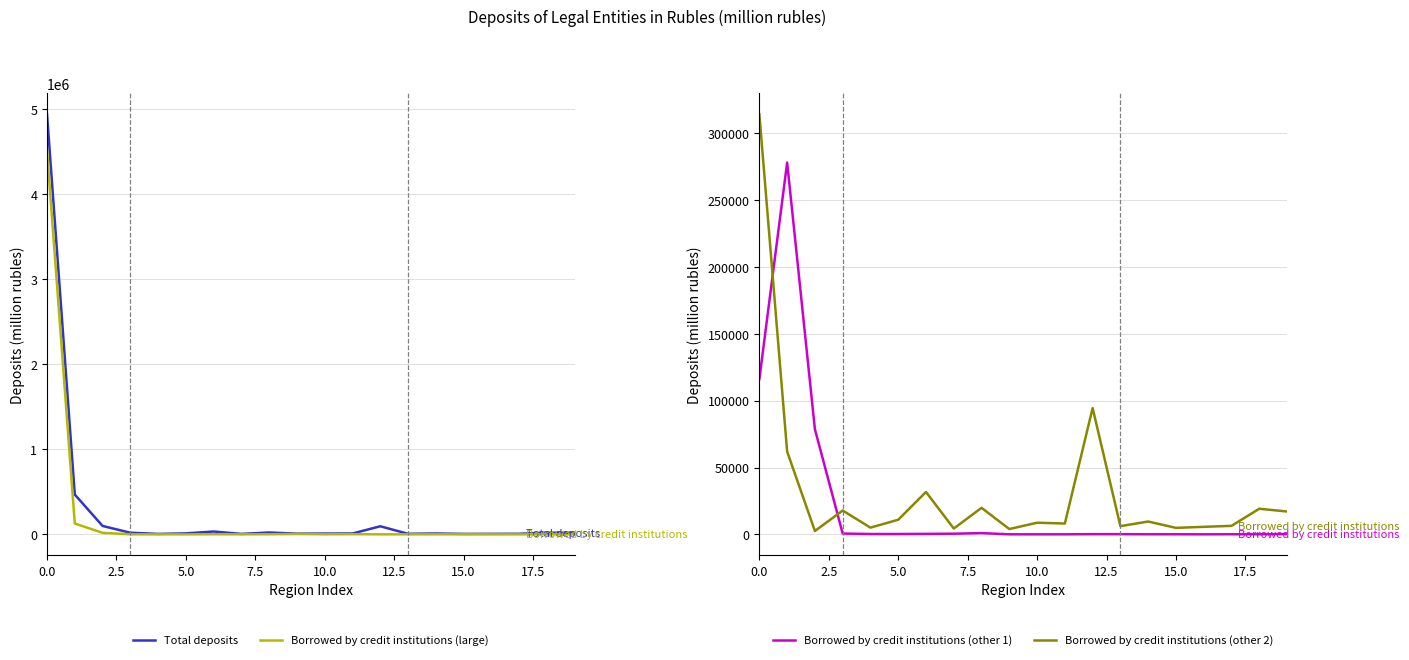

What is the label of the 20th point from the left?

19